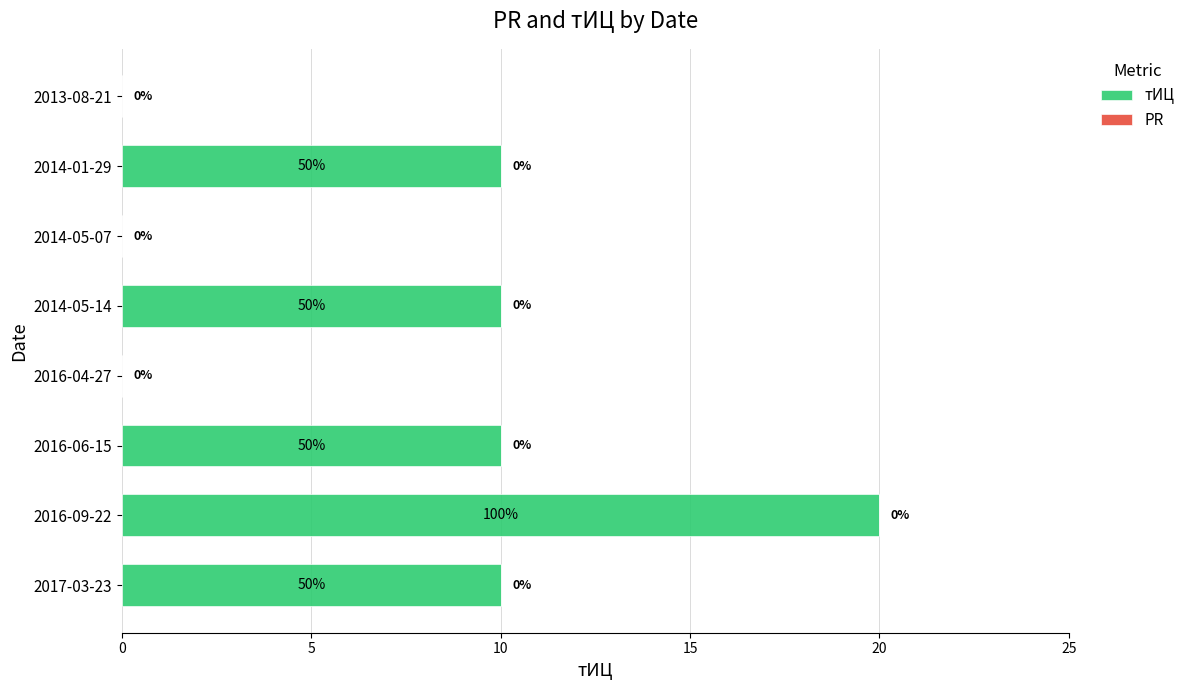

Between 2016-06-15 and 2016-04-27, which is larger?

2016-06-15